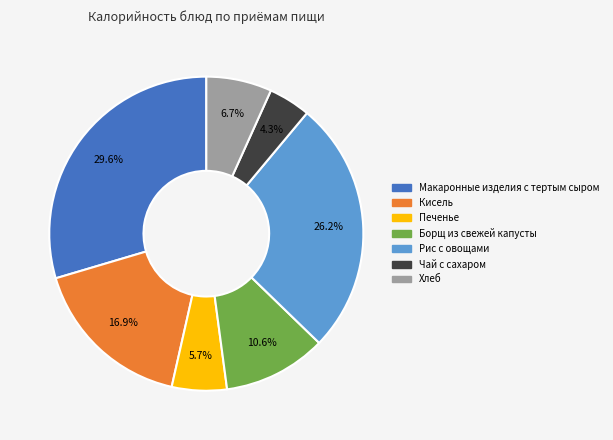

Count the number of slices in the pie.

7